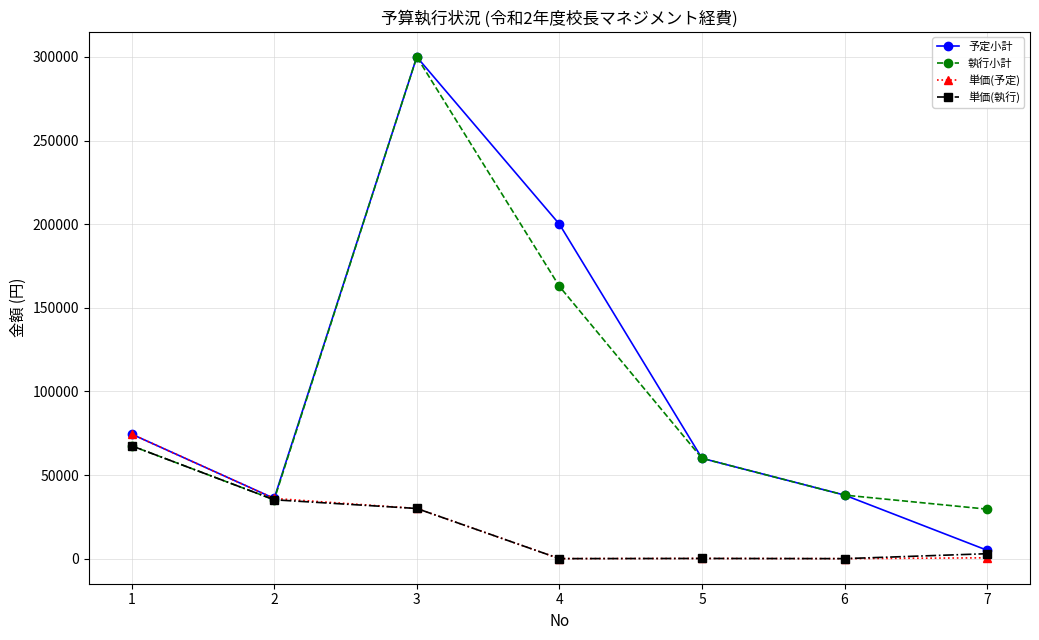

What is the total value across all series at 1?

283920.0